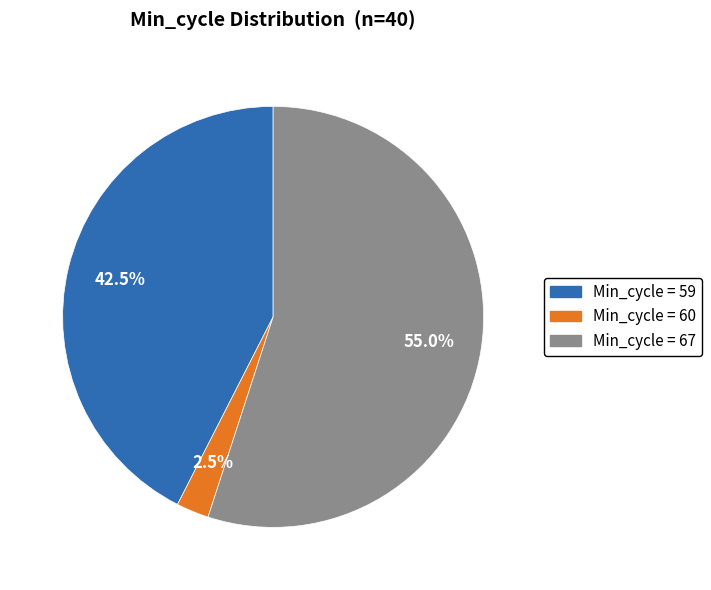

Is there any slice that represents more than half of the pie?

Yes